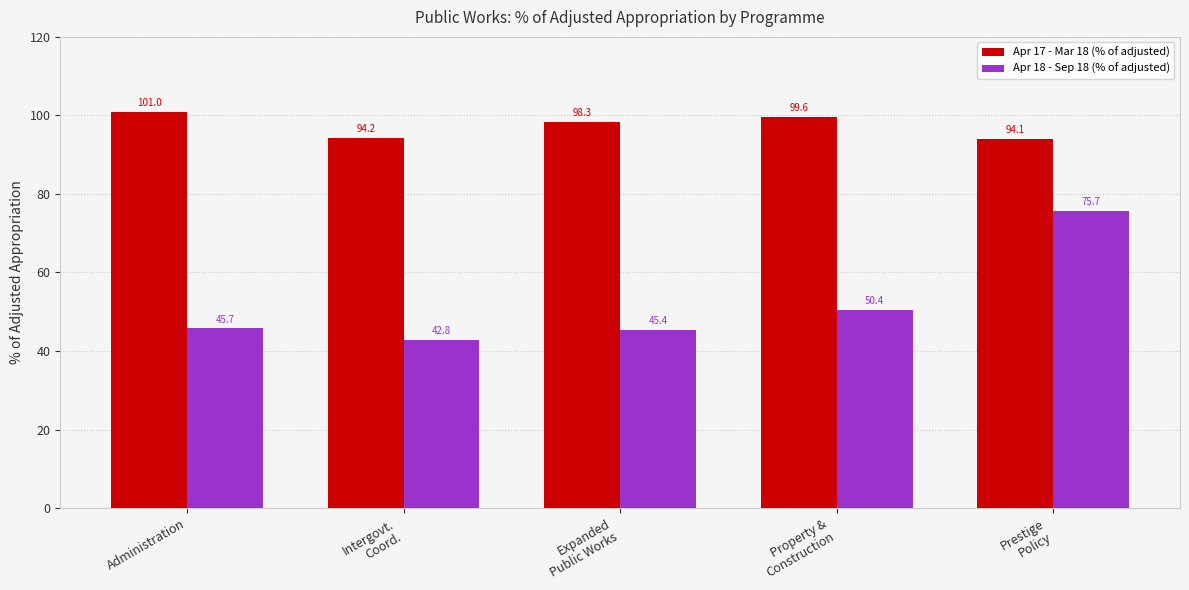

What is the sum of all Apr 17 - Mar 18 (% of adjusted) values?

487.2